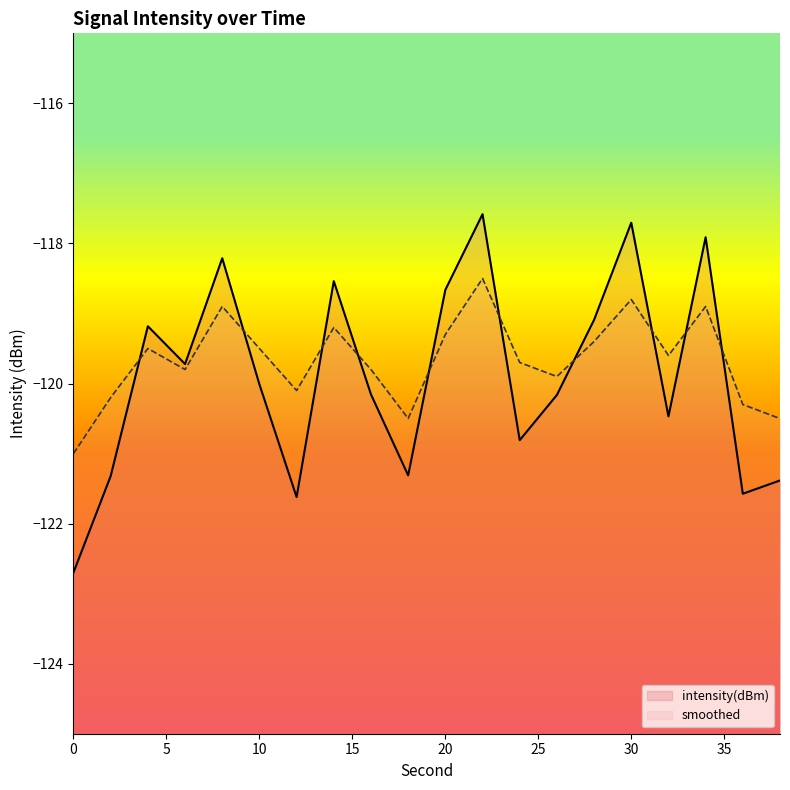

Which series has the largest total across all categories?

smoothed